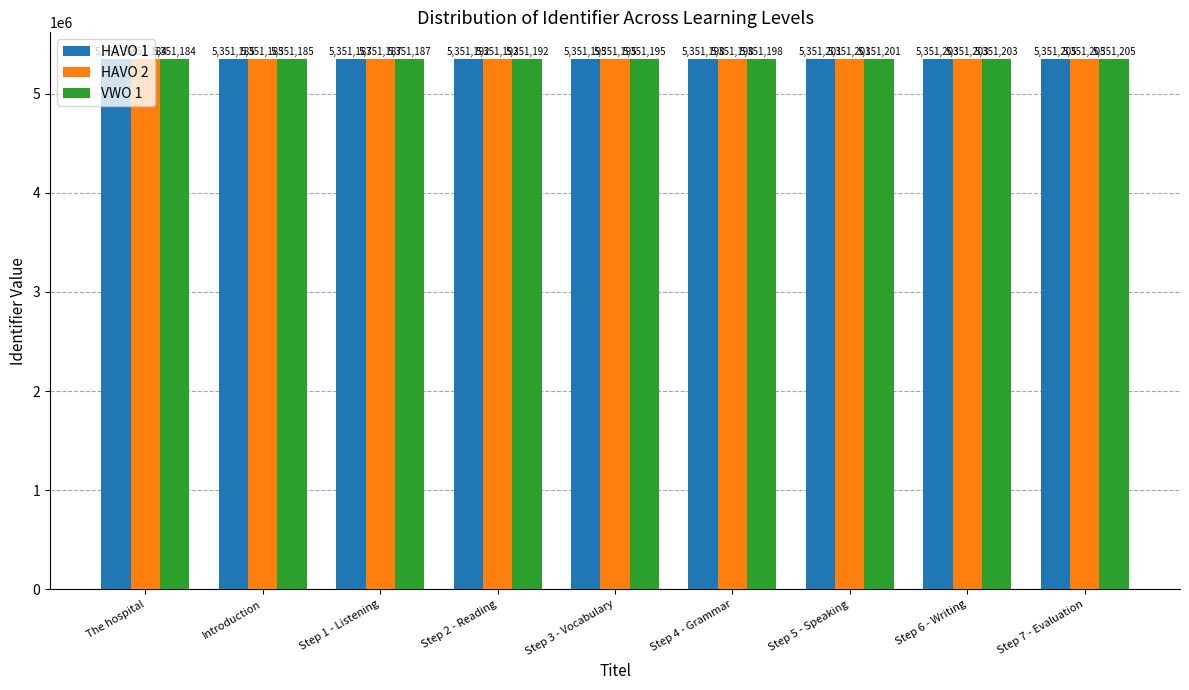

What is the label of the 9th bar from the left?

Step 7 - Evaluation